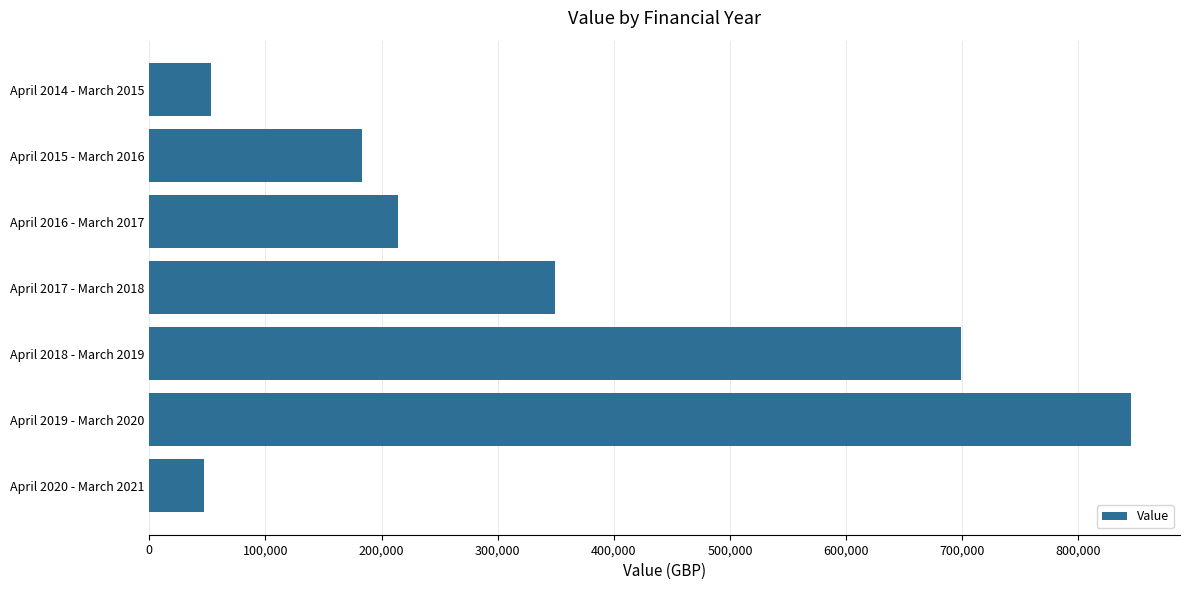

Reading top to bottom, list all the values displayed in this chart.

April 2014 - March 2015=53403	April 2015 - March 2016=182790	April 2016 - March 2017=214175	April 2017 - March 2018=349326	April 2018 - March 2019=699160	April 2019 - March 2020=845184	April 2020 - March 2021=47398